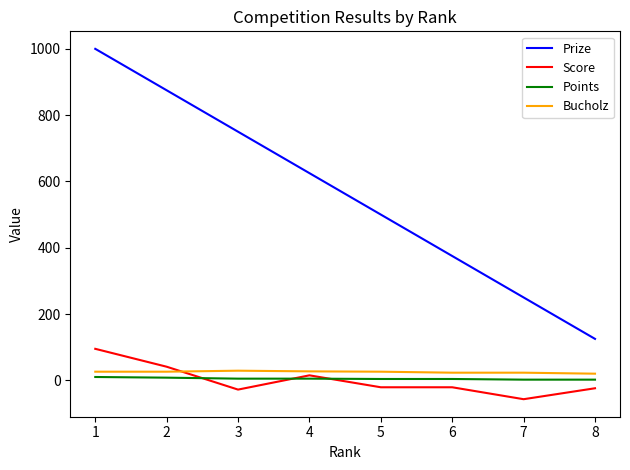

Which series has the largest range (max minus min)?

Prize